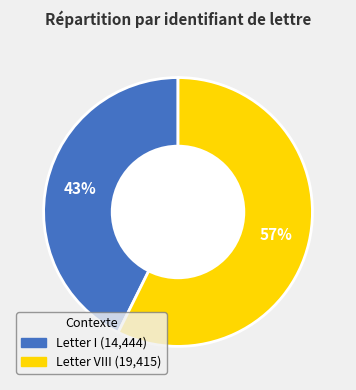

Combined, do Letter VIII and Letter I account for over 50%?

Yes